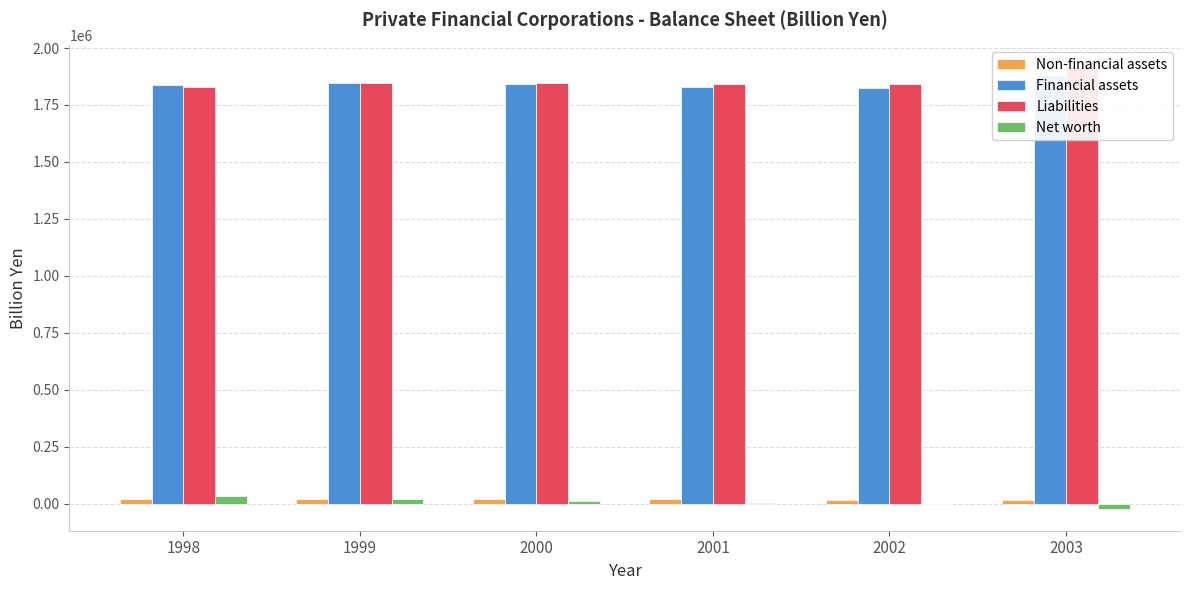

What is the difference between the maximum and second lowest values in the Non-financial assets series?

4585.4